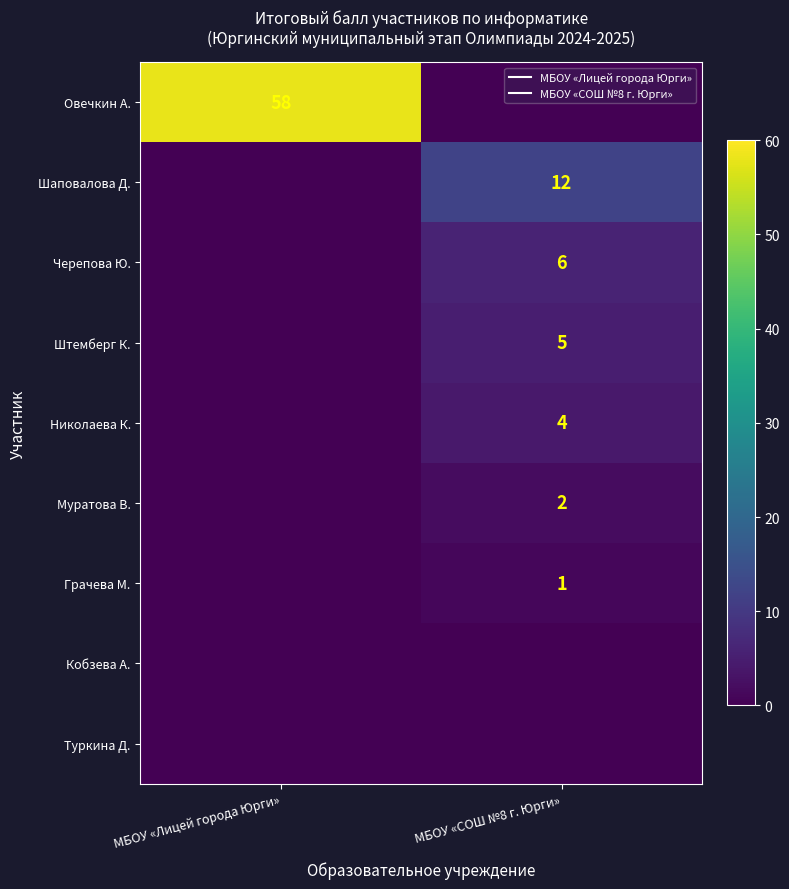

Rank the series by their maximum value, from lowest to highest.

Кобзева А., Туркина Д., Грачева М., Муратова В., Николаева К., Штемберг К., Черепова Ю., Шаповалова Д., Овечкин А.